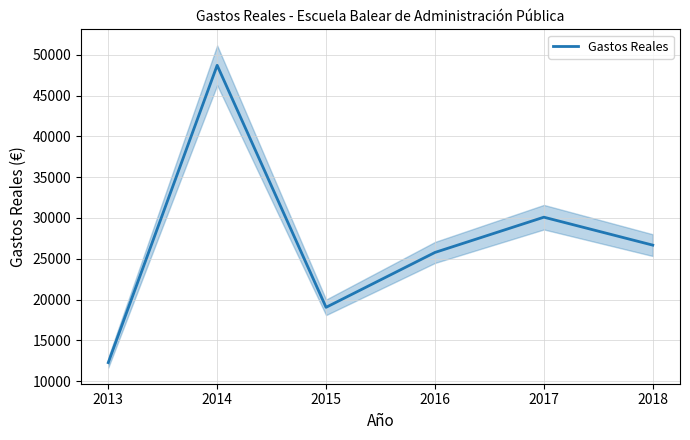

Is it true that the value at 2015 is 6435.8?

False